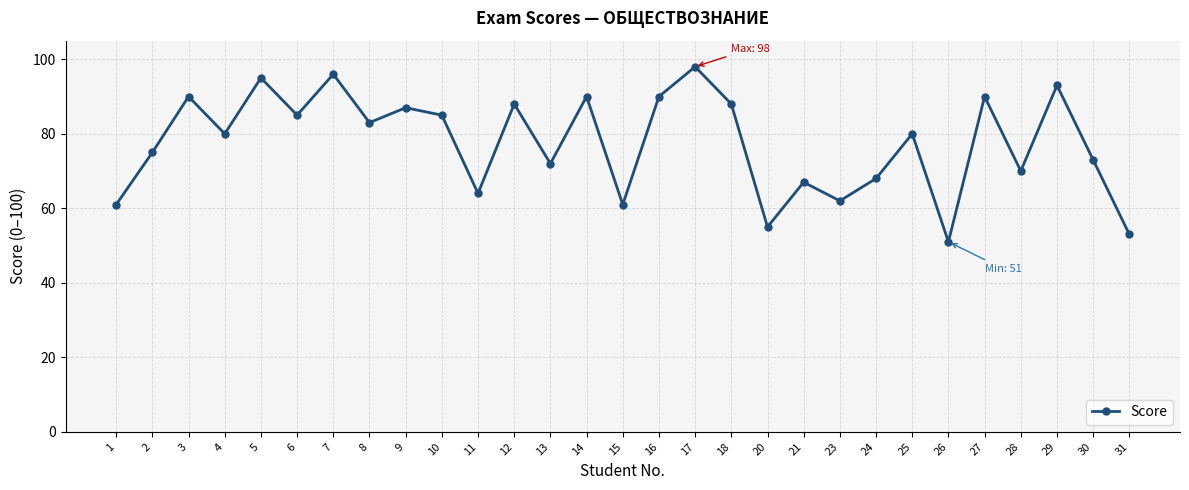

True or false: the data has more than 2 interior local peaks.

True